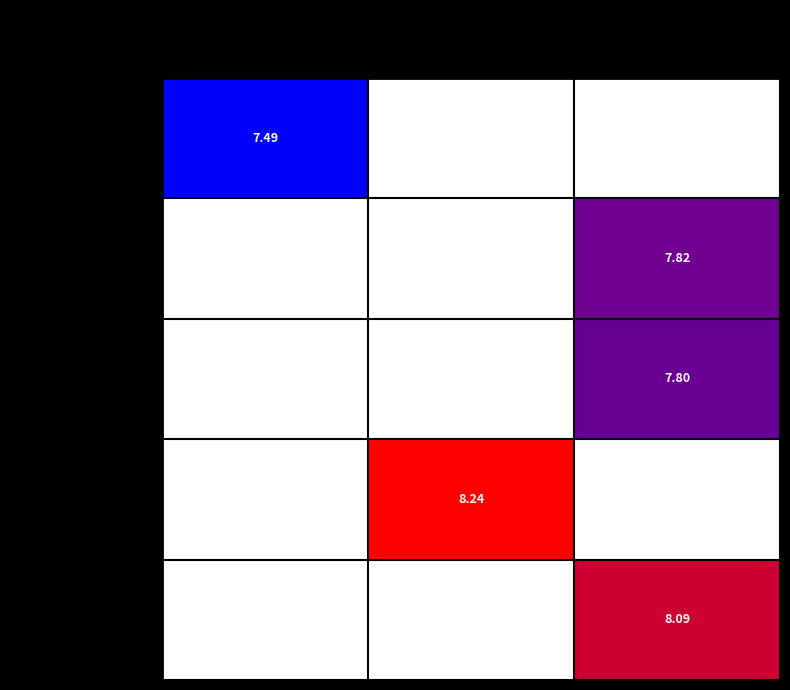

At which category does the chart reach its minimum across all series?

90